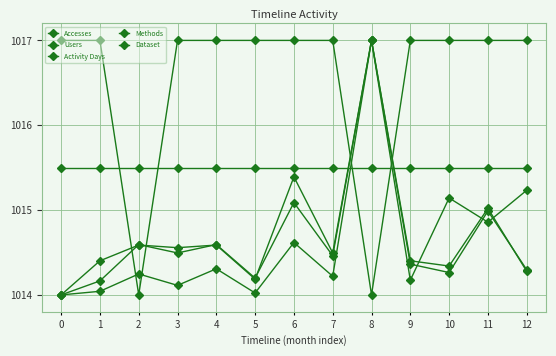

How many lines are shown in the chart?

5